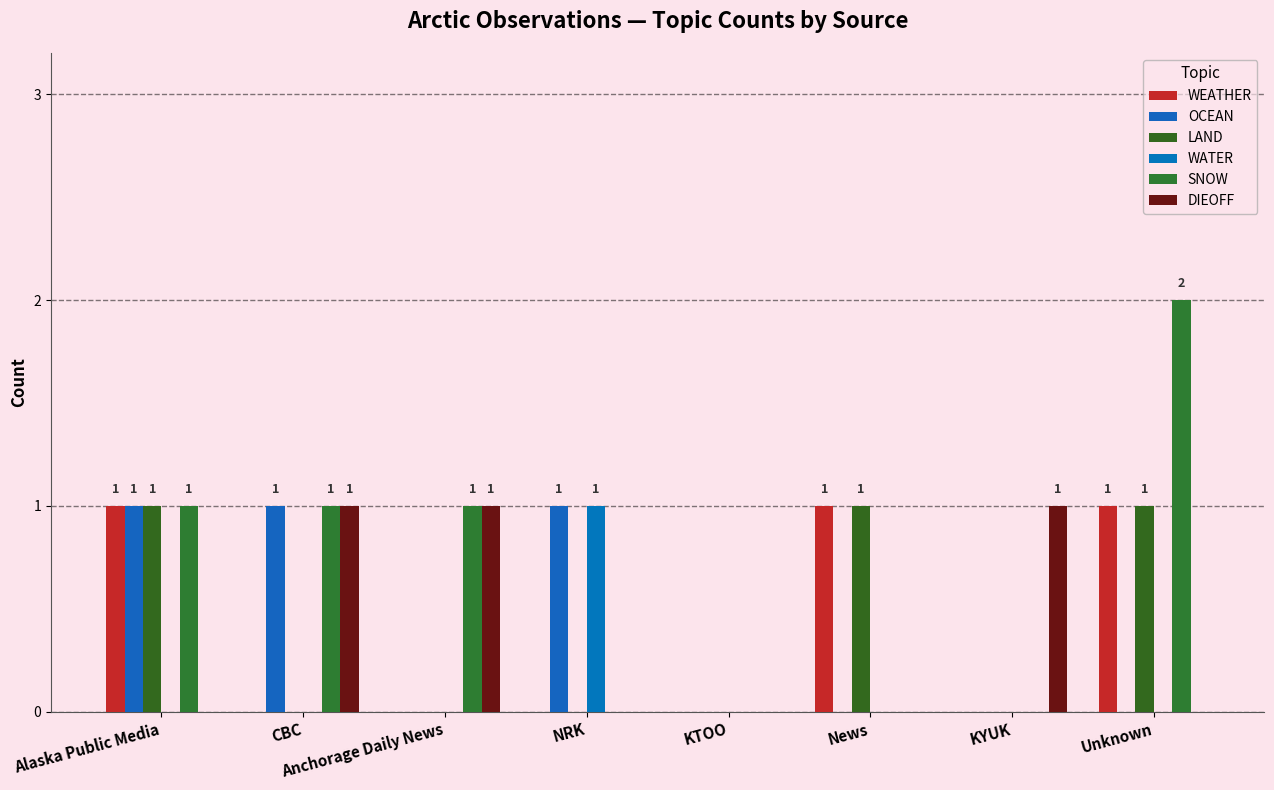

Reading left to right, what are all the values shown in this chart?

WEATHER: 1	0	0	0	0	1	0	1
OCEAN: 1	1	0	1	0	0	0	0
LAND: 1	0	0	0	0	1	0	1
WATER: 0	0	0	1	0	0	0	0
SNOW: 1	1	1	0	0	0	0	2
DIEOFF: 0	1	1	0	0	0	1	0